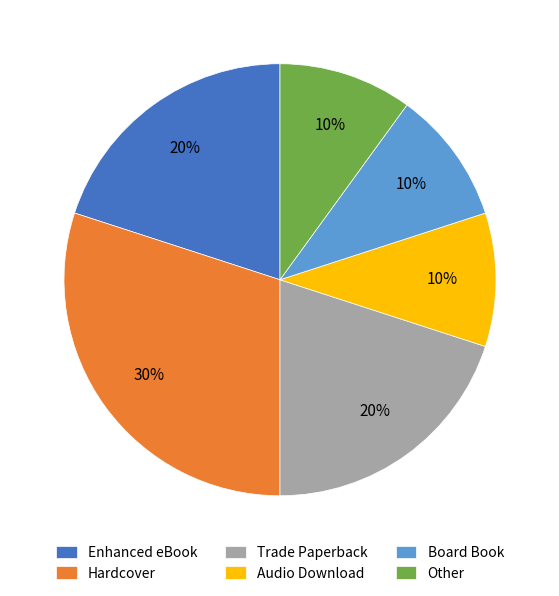

Is Trade Paperback the majority of the pie?

No